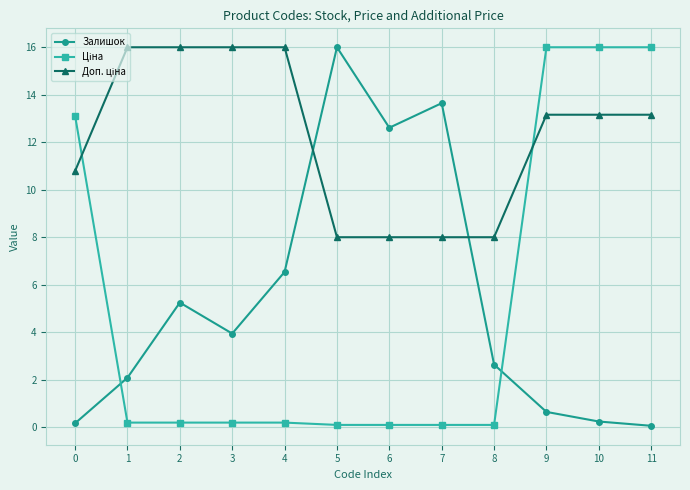

True or false: Залишок has more than 1 points higher than both neighbors.

True